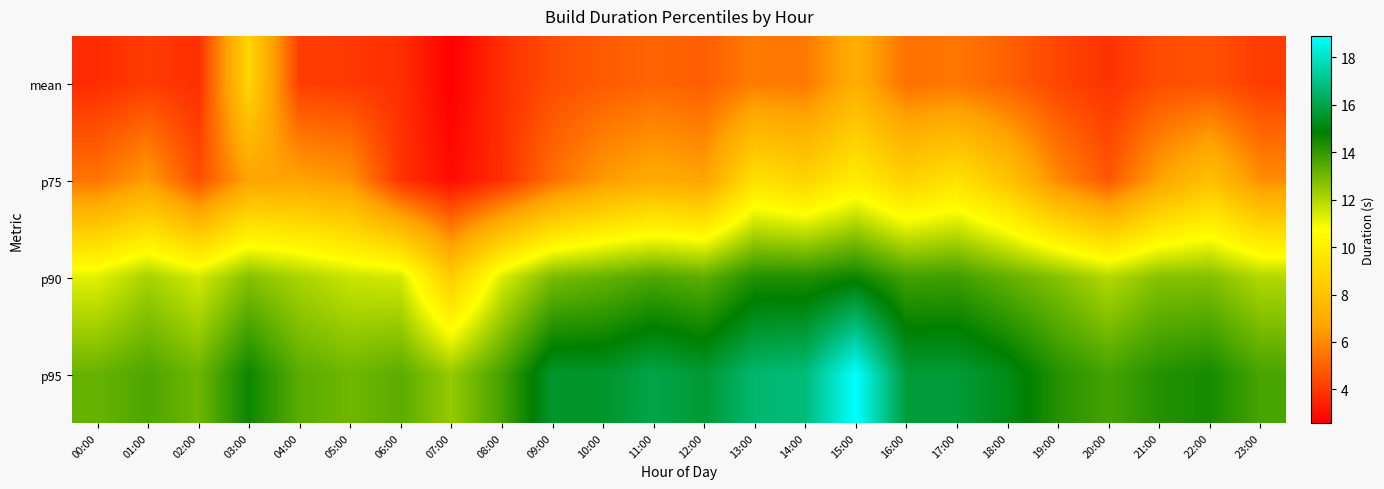

Between 18:00 and 06:00, which is larger?

18:00